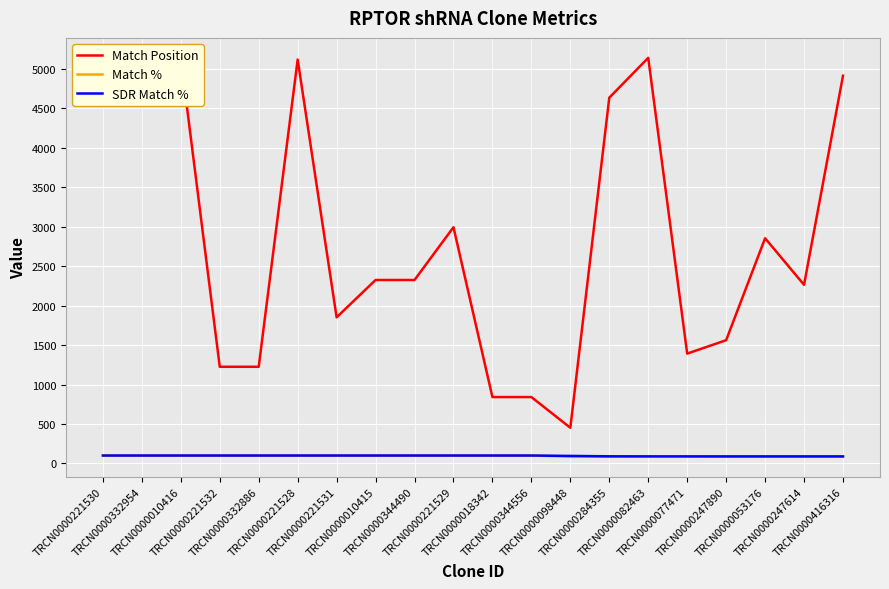

What is the difference between the second highest and second lowest values in the Match % series?

15